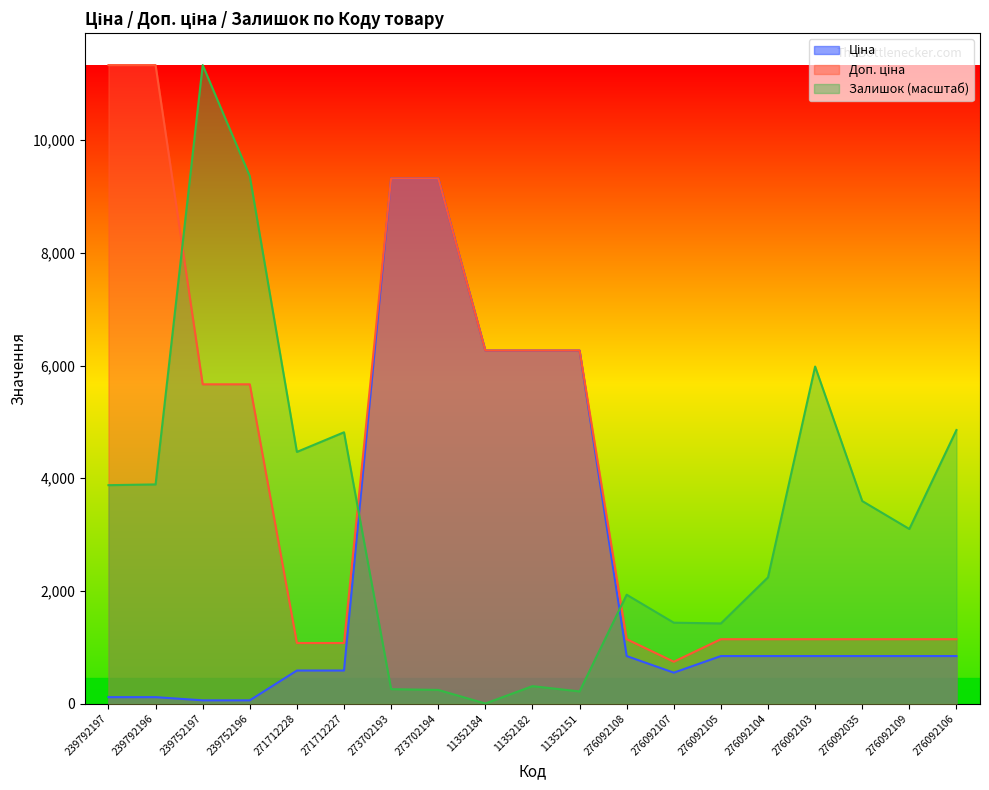

Reading left to right, what are all the values shown in this chart?

Ціна: 113.3	113.3	56.7	56.7	586.0	586.0	9321.4	9321.4	6266.7	6266.7	6266.7	842.8	547.8	842.8	842.8	842.8	842.8	842.8	842.8
Доп. ціна: 11334.0	11334.0	5667.0	5667.0	1074.5	1074.5	9321.4	9321.4	6266.7	6266.7	6266.7	1142.1	742.0	1142.1	1142.1	1142.1	1142.1	1142.1	1142.1
Залишок: 3876.4	3889.8	11334.0	9362.3	4466.5	4815.3	254.8	241.4	0.0	308.5	214.6	1931.5	1435.2	1421.8	2240.0	5982.2	3594.7	3098.4	4855.5